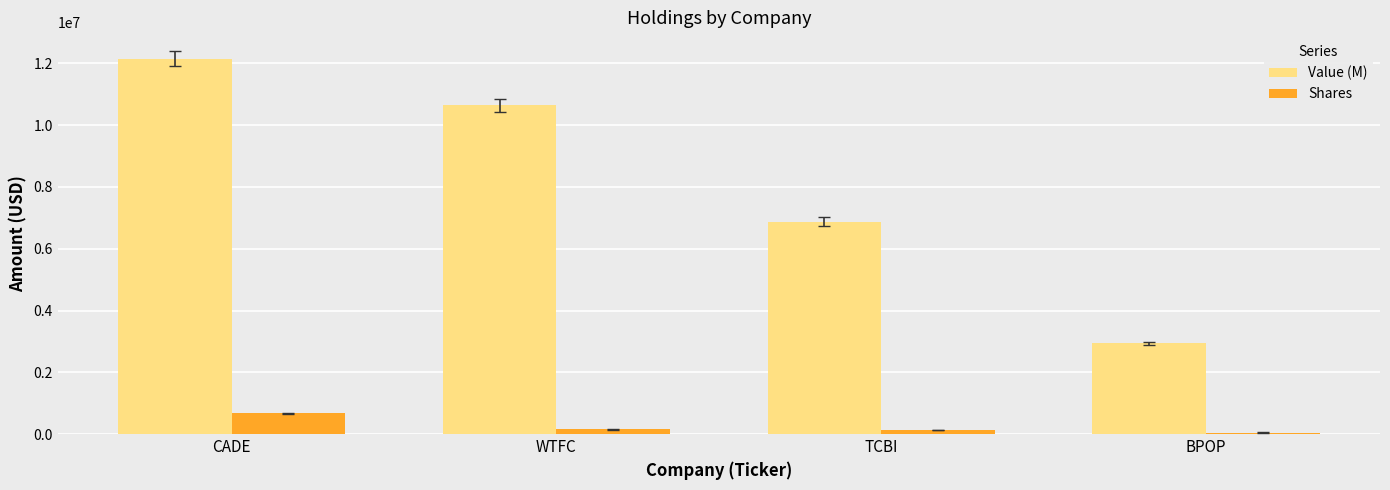

Rank the series by their maximum value, from highest to lowest.

Value (M), Shares